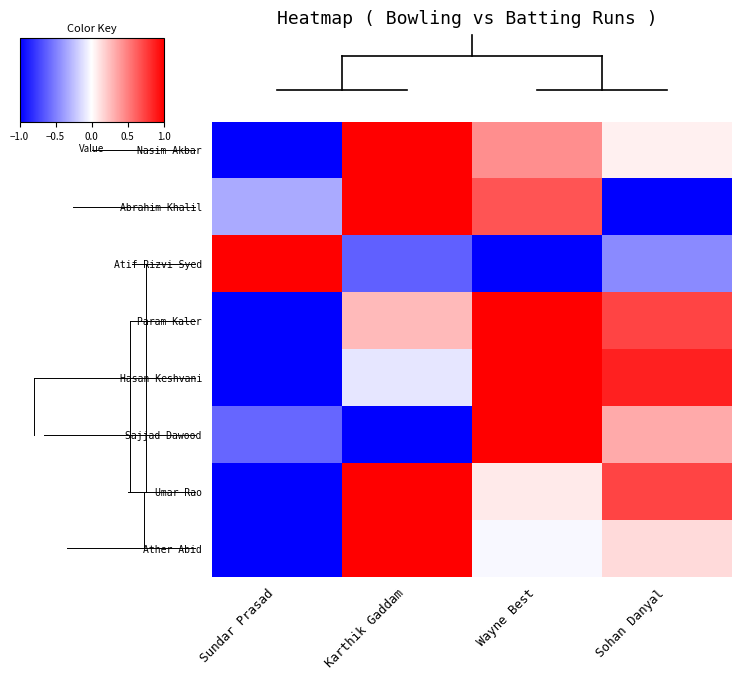

Which category has the highest value across all series?

Karthik Gaddam